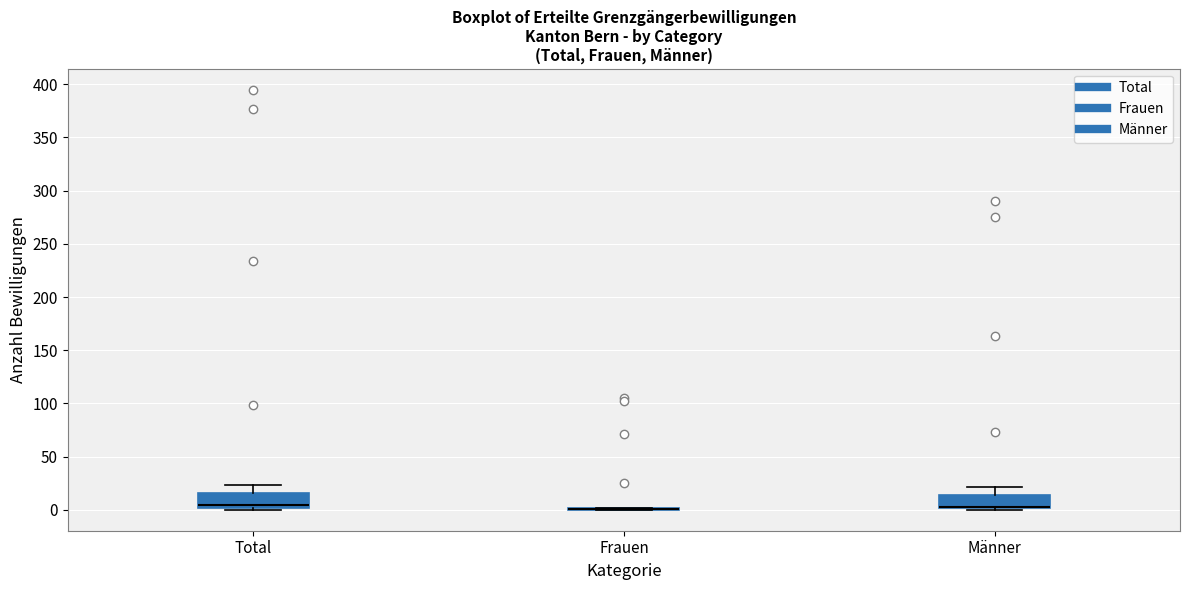

Reading left to right, transcribe this box plot: for each box, give where its median line is, the range the box spans, and where its two whiskers end, as read against the y-axis. The values are not printed on the chart, so give them approximately, as read against the axis.

Total: median 5, box 0 to 15, whiskers 0 (just below the box's lower edge) to 25
Frauen: box collapsed to a line at 0, whiskers 0 to 0
Männer: median 5 (drawn on the box's lower edge), box 0 to 15, whiskers 0 (just below the box's lower edge) to 20